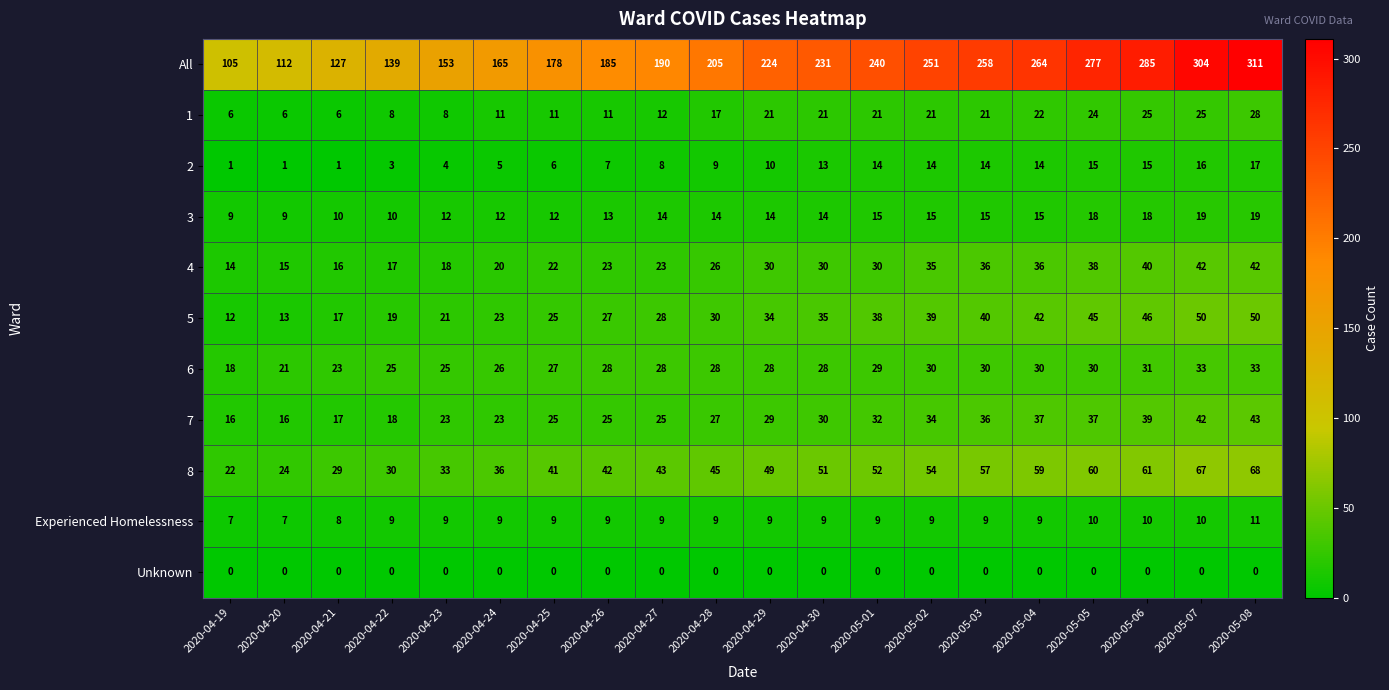

What is the greatest value displayed?

311